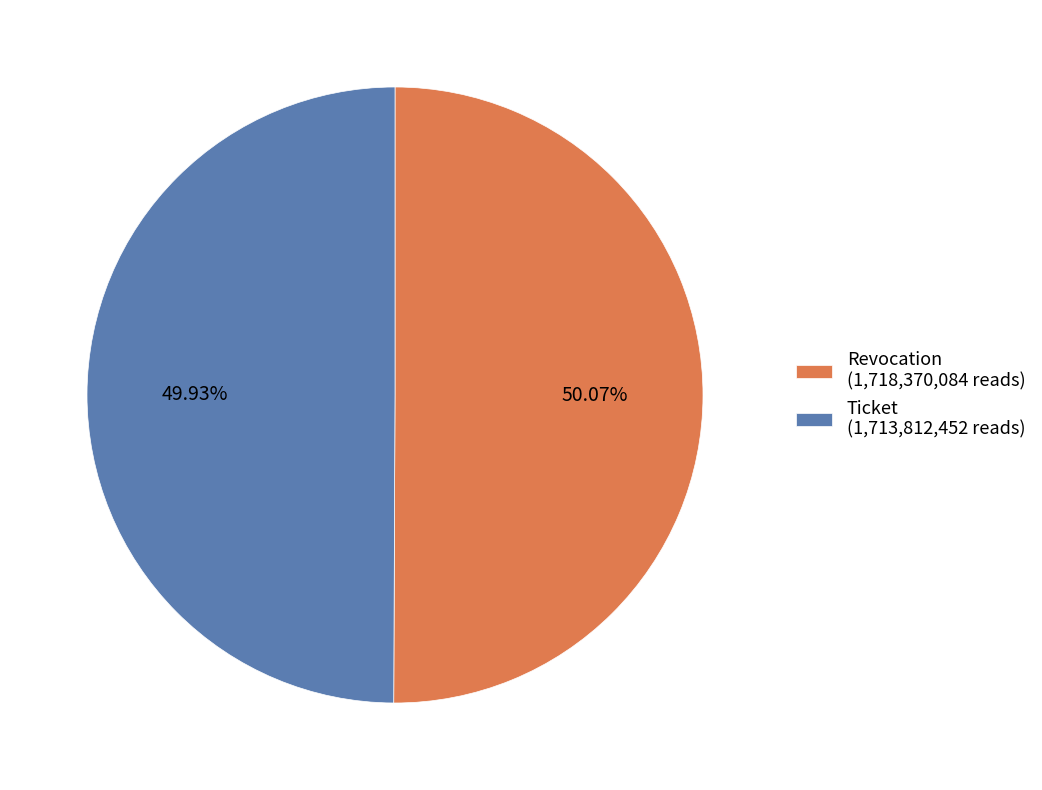

Do Revocation (1,718,370,084 reads) and Ticket (1,713,812,452 reads) together represent more than half of the pie?

Yes